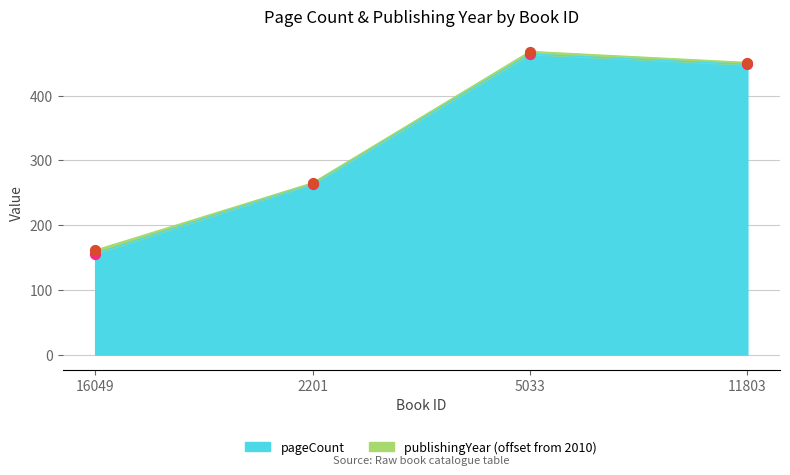

Approximately how many times larger is the value at 11803 compared to 16049?

2.9